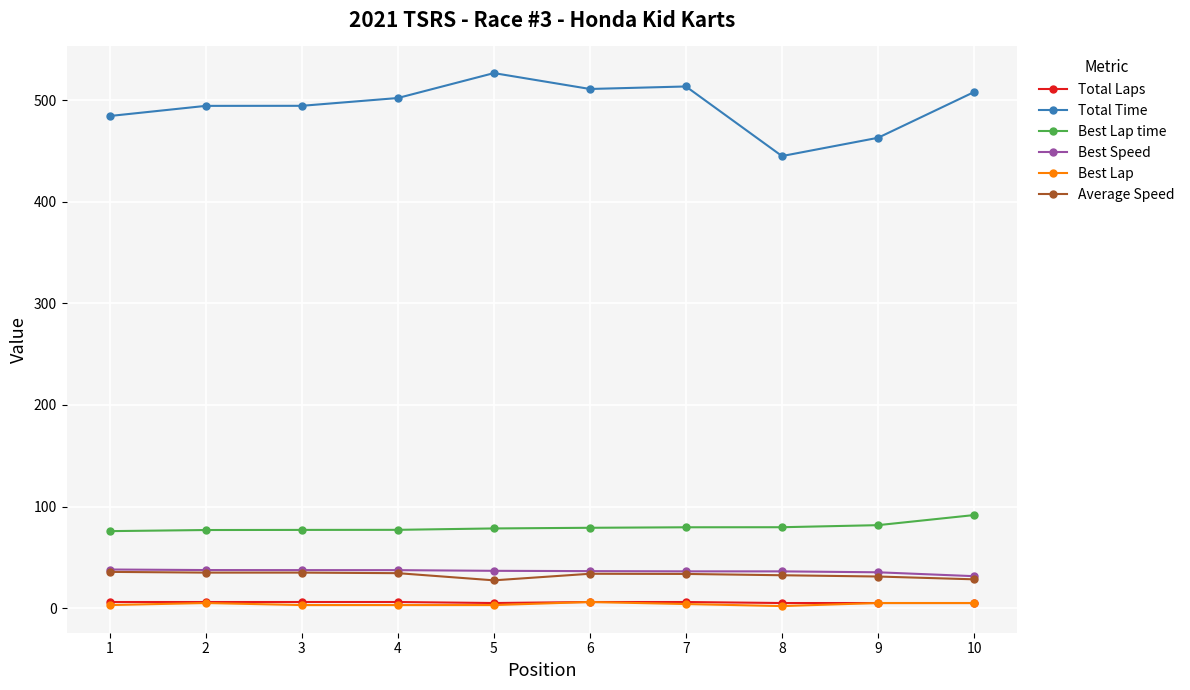

What is the lowest value of the Total Time series?

445.1